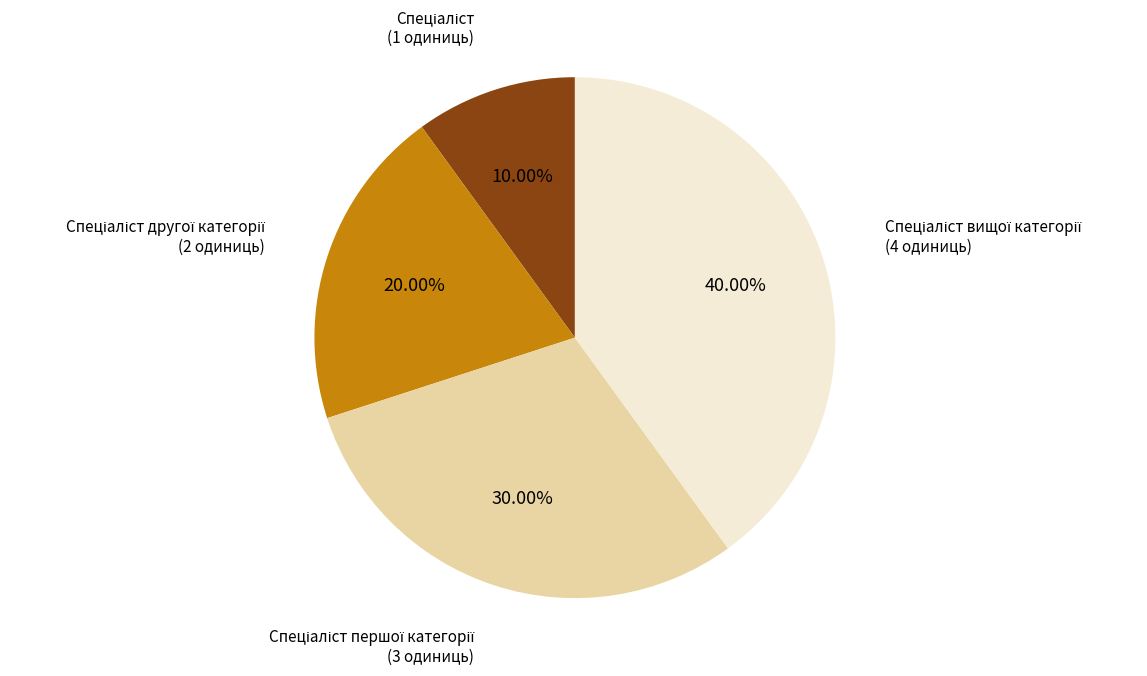

Is there a majority slice in this chart?

No